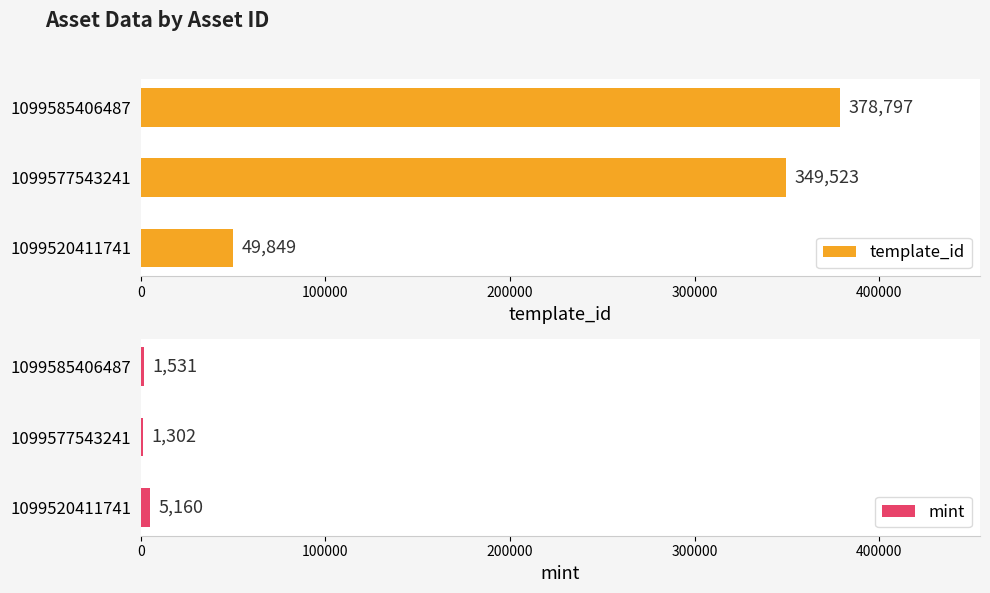

Which series has the widest spread of values?

template_id